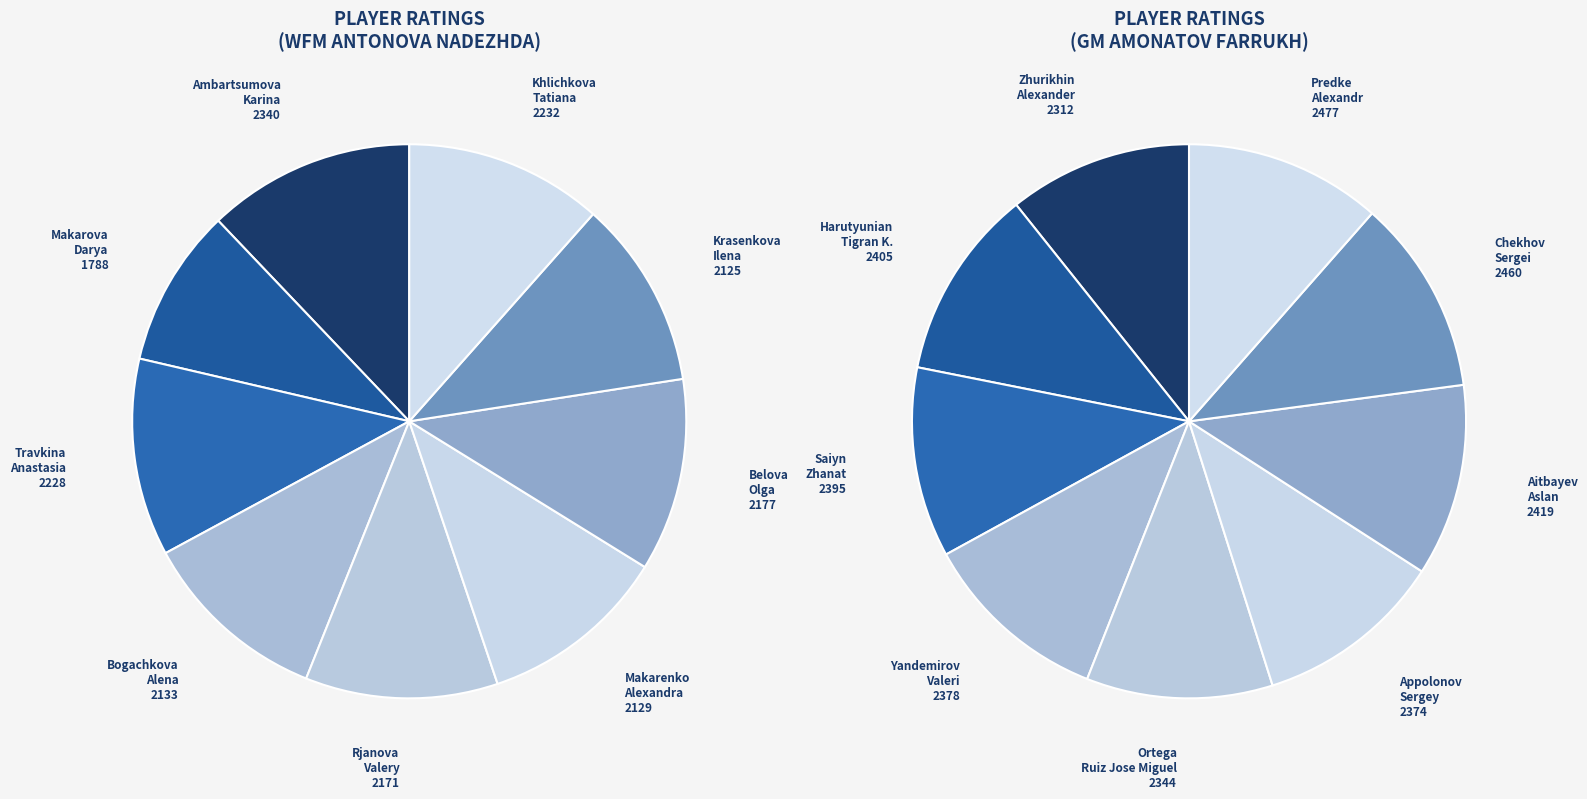

Does Ambartsumova Karina account for over 50% of the chart?

No